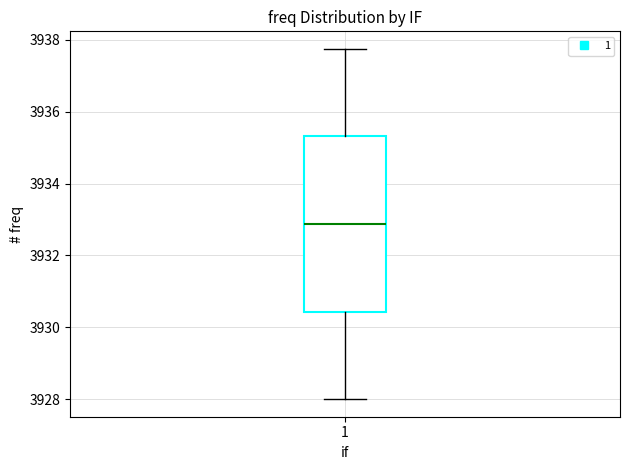

Read this box plot against the y-axis: the position of the median line, the range covered by the box, and the ends of both whiskers. The values are not printed on the chart, so give them approximately, as read against the axis.

median 3932.8, box 3930.4 to 3935.4, whiskers 3928.0 to 3937.8